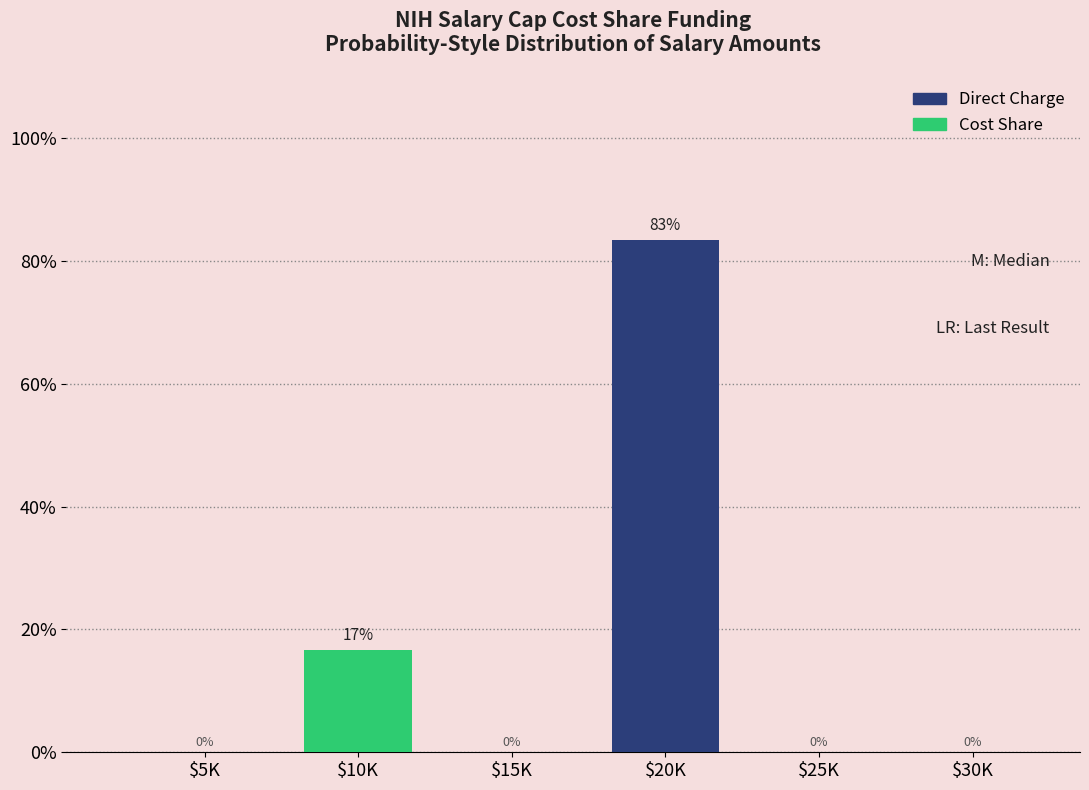

Are the bars grouped side by side (vs. stacked)?

No